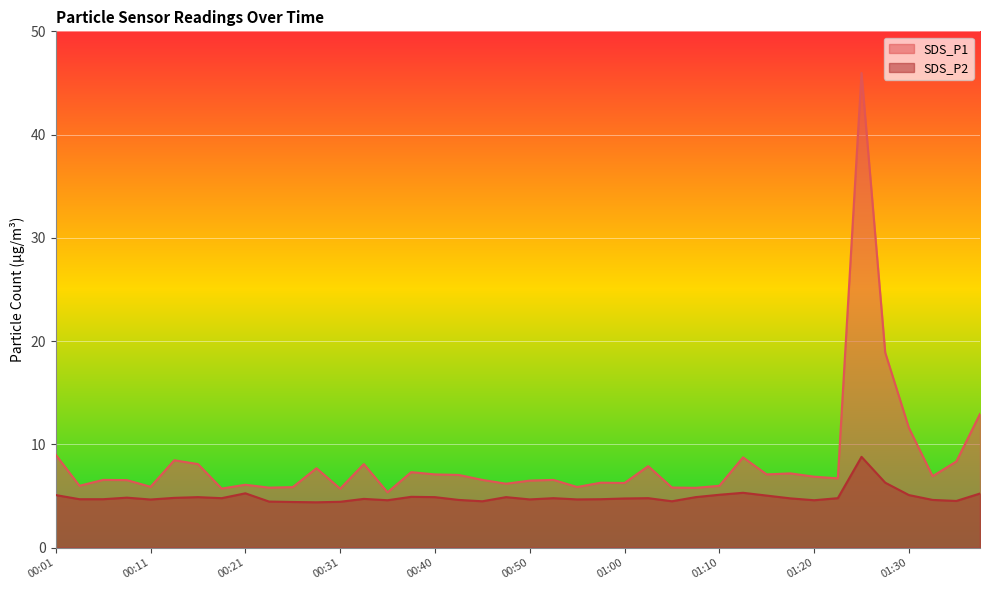

How many data points in SDS_P1 are above 6?

29